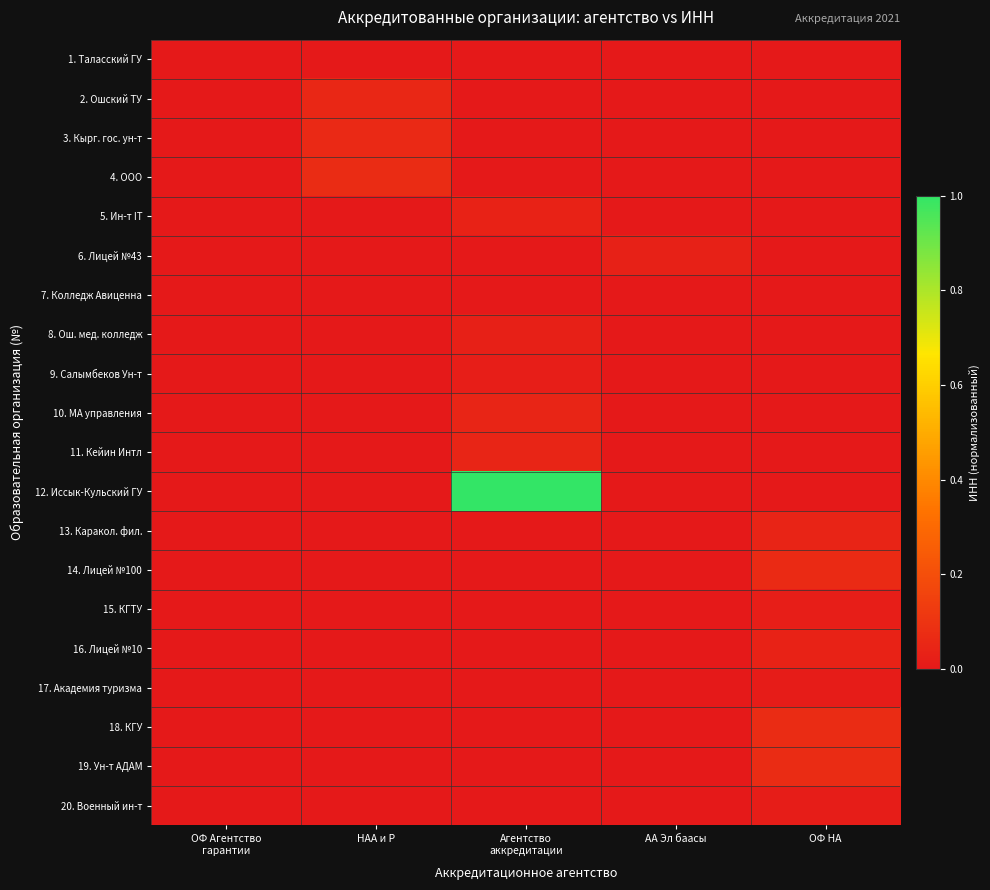

Reading right to left, extract all data points from this chart.

1. Таласский ГУ: ОФ НА=0.0	АА Эл баасы=0.0	Агентство
аккредитации=0.0	НАА и Р=0.0	ОФ Агентство
гарантии=0.0
2. Ошский ТУ: ОФ НА=0.0	АА Эл баасы=0.0	Агентство
аккредитации=0.0	НАА и Р=0.1	ОФ Агентство
гарантии=0.0
3. Кырг. гос. ун-т: ОФ НА=0.0	АА Эл баасы=0.0	Агентство
аккредитации=0.0	НАА и Р=0.1	ОФ Агентство
гарантии=0.0
4. ООО: ОФ НА=0.0	АА Эл баасы=0.0	Агентство
аккредитации=0.0	НАА и Р=0.1	ОФ Агентство
гарантии=0.0
5. Ин-т IT: ОФ НА=0.0	АА Эл баасы=0.0	Агентство
аккредитации=0.0	НАА и Р=0.0	ОФ Агентство
гарантии=0.0
6. Лицей №43: ОФ НА=0.0	АА Эл баасы=0.0	Агентство
аккредитации=0.0	НАА и Р=0.0	ОФ Агентство
гарантии=0.0
7. Колледж Авиценна: ОФ НА=0.0	АА Эл баасы=0.0	Агентство
аккредитации=0.0	НАА и Р=0.0	ОФ Агентство
гарантии=0.0
8. Ош. мед. колледж: ОФ НА=0.0	АА Эл баасы=0.0	Агентство
аккредитации=0.0	НАА и Р=0.0	ОФ Агентство
гарантии=0.0
9. Салымбеков Ун-т: ОФ НА=0.0	АА Эл баасы=0.0	Агентство
аккредитации=0.0	НАА и Р=0.0	ОФ Агентство
гарантии=0.0
10. МА управления: ОФ НА=0.0	АА Эл баасы=0.0	Агентство
аккредитации=0.0	НАА и Р=0.0	ОФ Агентство
гарантии=0.0
11. Кейин Интл: ОФ НА=0.0	АА Эл баасы=0.0	Агентство
аккредитации=0.0	НАА и Р=0.0	ОФ Агентство
гарантии=0.0
12. Иссык-Кульский ГУ: ОФ НА=0.0	АА Эл баасы=0.0	Агентство
аккредитации=1.0	НАА и Р=0.0	ОФ Агентство
гарантии=0.0
13. Каракол. фил.: ОФ НА=0.0	АА Эл баасы=0.0	Агентство
аккредитации=0.0	НАА и Р=0.0	ОФ Агентство
гарантии=0.0
14. Лицей №100: ОФ НА=0.1	АА Эл баасы=0.0	Агентство
аккредитации=0.0	НАА и Р=0.0	ОФ Агентство
гарантии=0.0
15. КГТУ: ОФ НА=0.0	АА Эл баасы=0.0	Агентство
аккредитации=0.0	НАА и Р=0.0	ОФ Агентство
гарантии=0.0
16. Лицей №10: ОФ НА=0.0	АА Эл баасы=0.0	Агентство
аккредитации=0.0	НАА и Р=0.0	ОФ Агентство
гарантии=0.0
17. Академия туризма: ОФ НА=0.0	АА Эл баасы=0.0	Агентство
аккредитации=0.0	НАА и Р=0.0	ОФ Агентство
гарантии=0.0
18. КГУ: ОФ НА=0.1	АА Эл баасы=0.0	Агентство
аккредитации=0.0	НАА и Р=0.0	ОФ Агентство
гарантии=0.0
19. Ун-т АДАМ: ОФ НА=0.1	АА Эл баасы=0.0	Агентство
аккредитации=0.0	НАА и Р=0.0	ОФ Агентство
гарантии=0.0
20. Военный ин-т: ОФ НА=0.0	АА Эл баасы=0.0	Агентство
аккредитации=0.0	НАА и Р=0.0	ОФ Агентство
гарантии=0.0